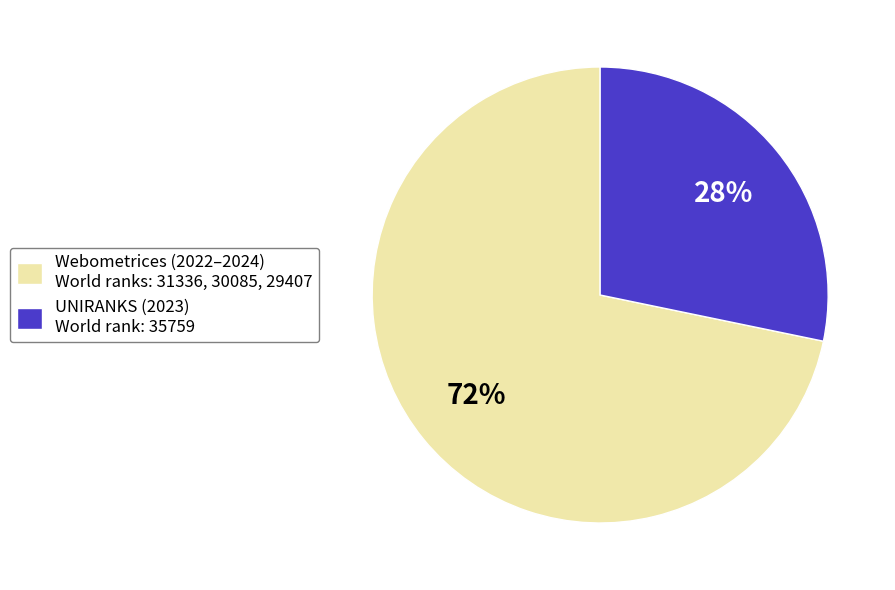

To the nearest percent, what portion does Webometrices (2022–2024) World ranks: 31336, 30085, 29407 represent?

72%